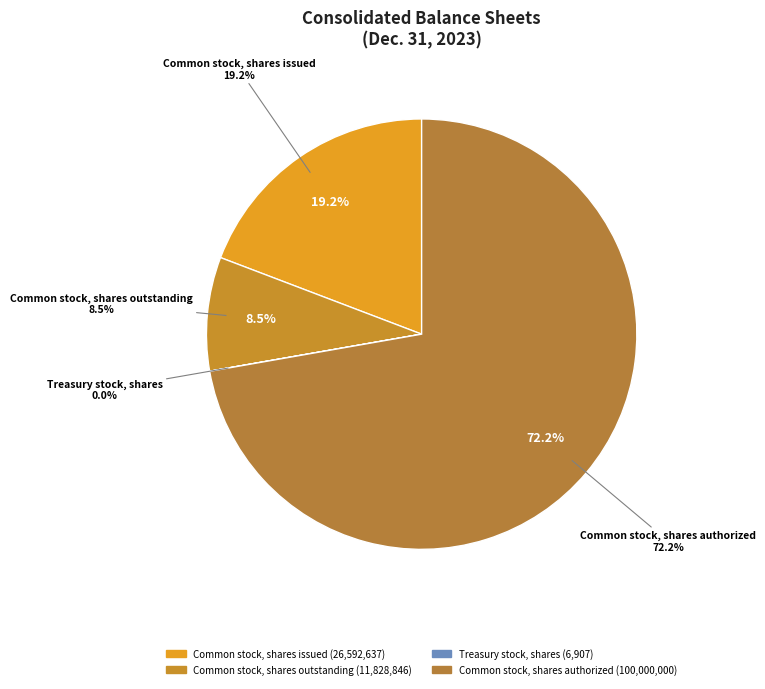

Does Common stock,
shares authorized represent more than half of the total?

Yes